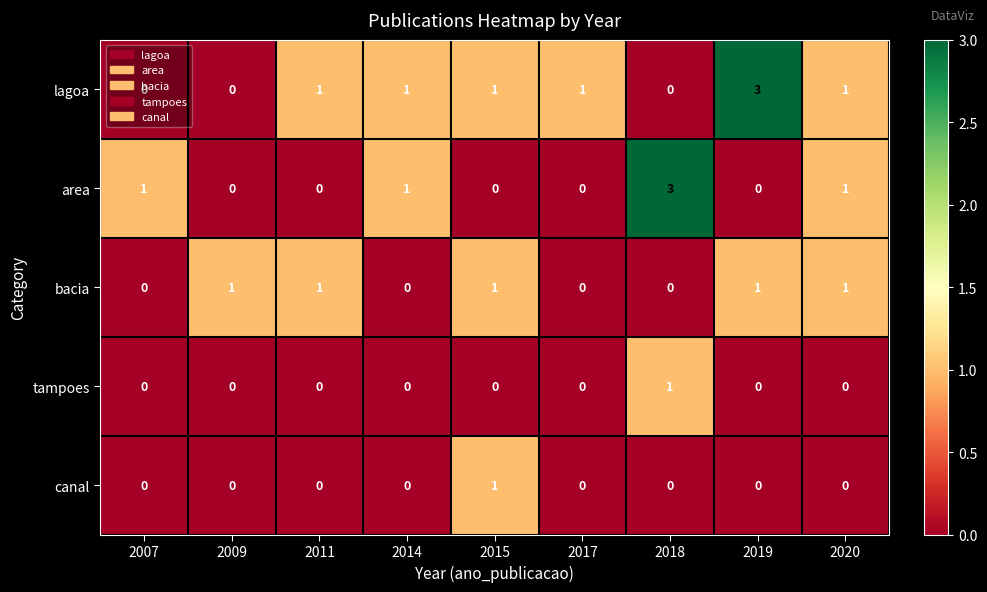

What is the difference between the maximum and second lowest values in the area series?

3